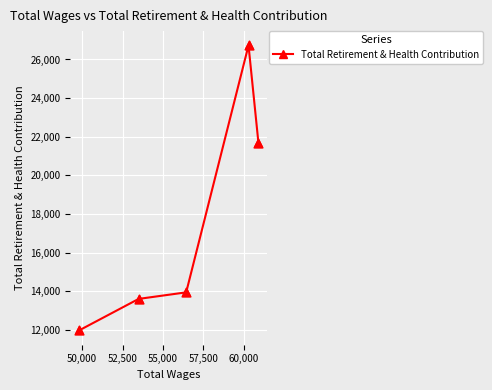

What is the maximum value shown in the chart?

26731